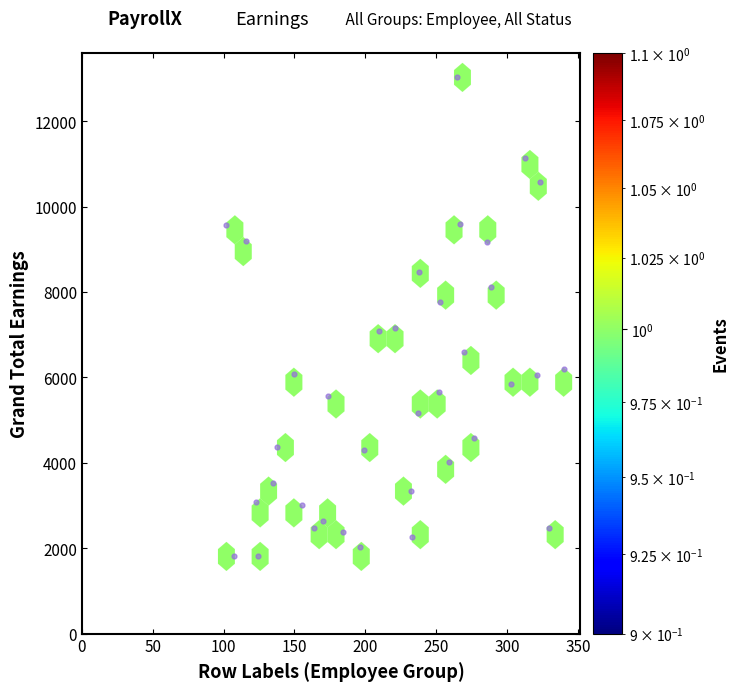

What is the range of X values (max minus min)?

238.0